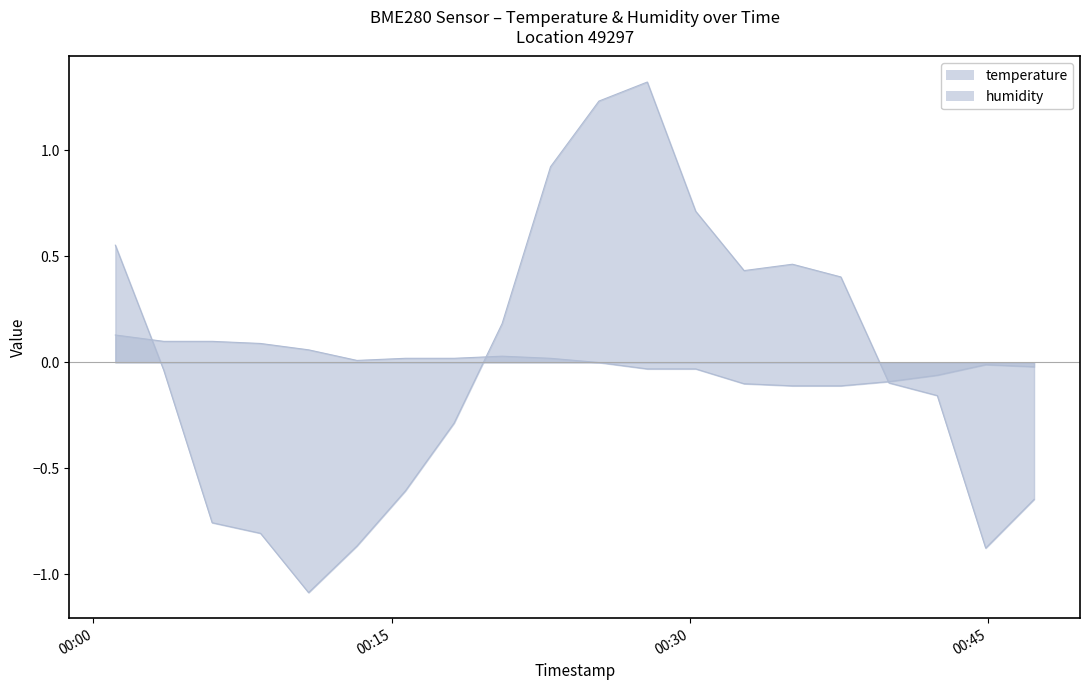

How many lines are shown in the chart?

2